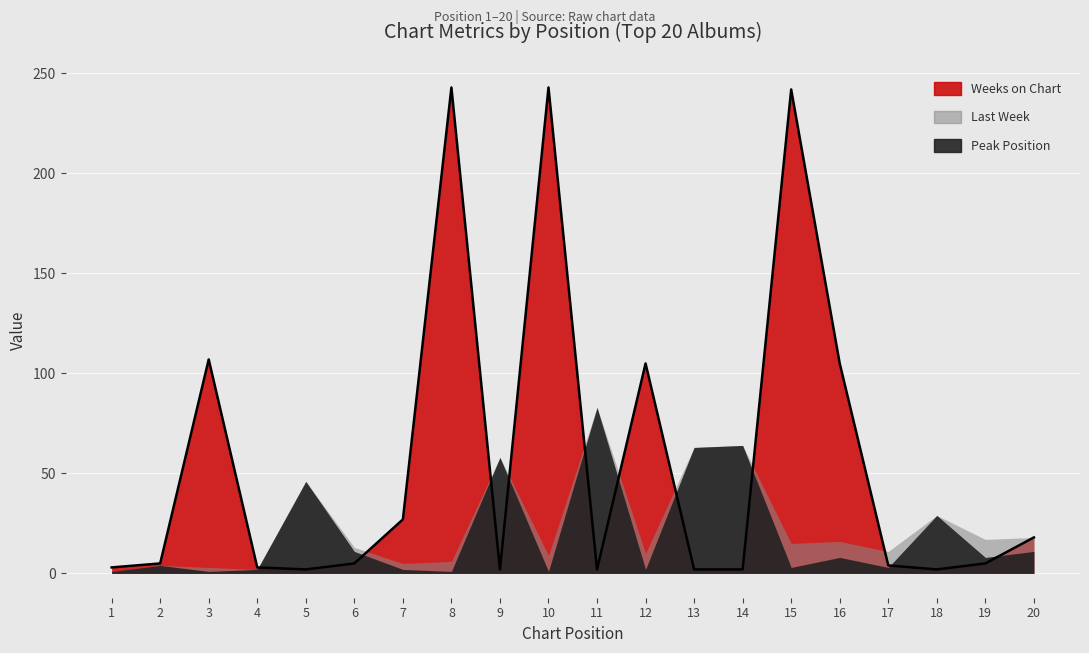

Where is the first local minimum for Last Week?

4